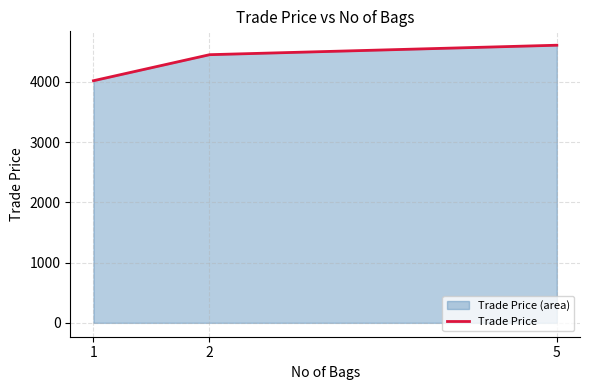

List the labels in order of value, smallest first.

1, 2, 5